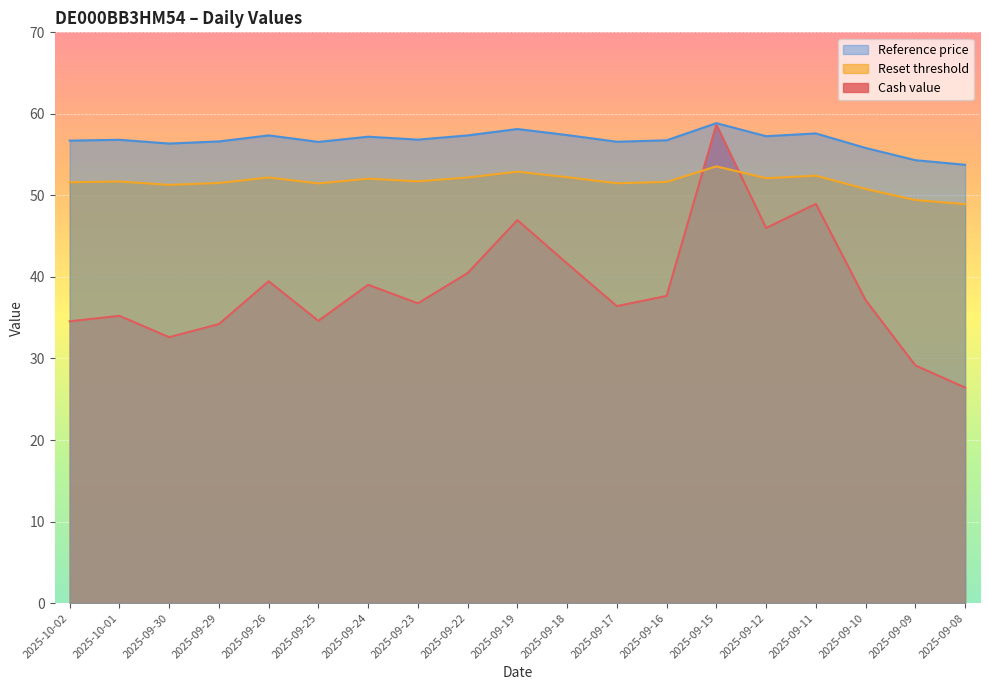

What are all the series names shown in the legend?

Reference price, Reset threshold, Cash value